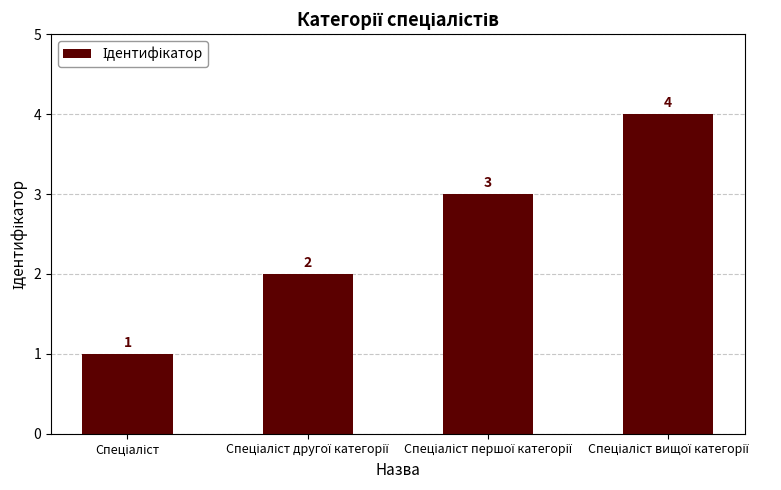

How many categories are shown in the chart?

4